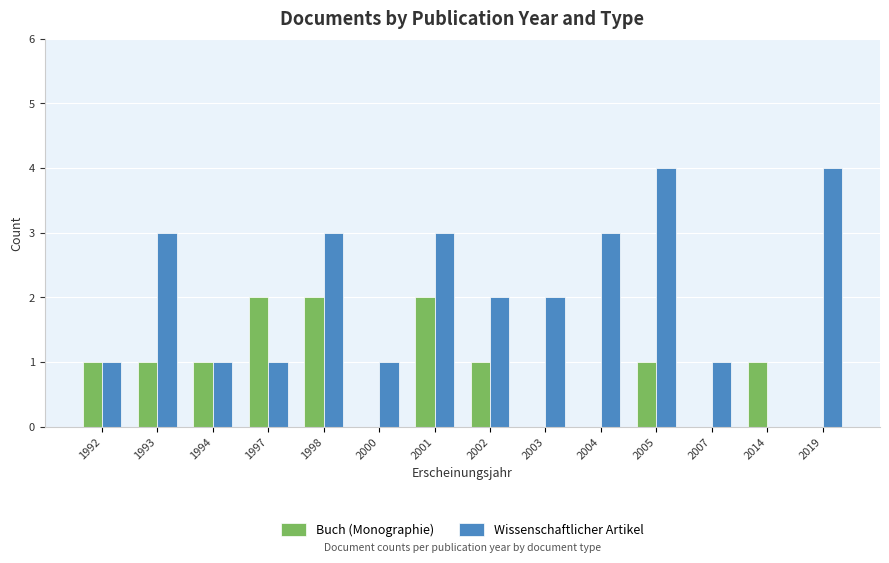

What is the sum of the Buch (Monographie) values at 2005 and 1993?

2